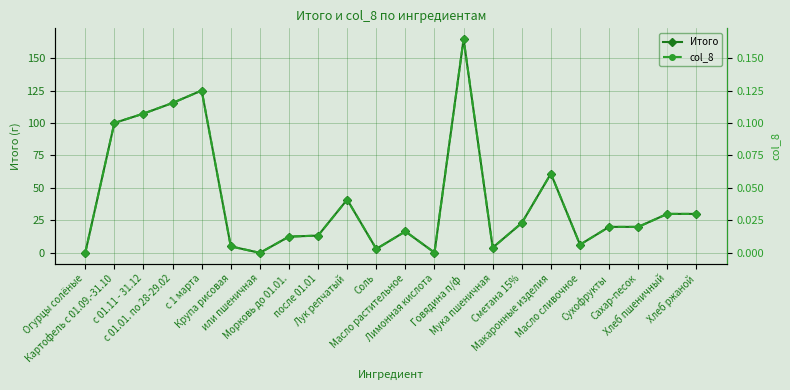

List the series in order of their peak value, highest first.

Итого, col_8